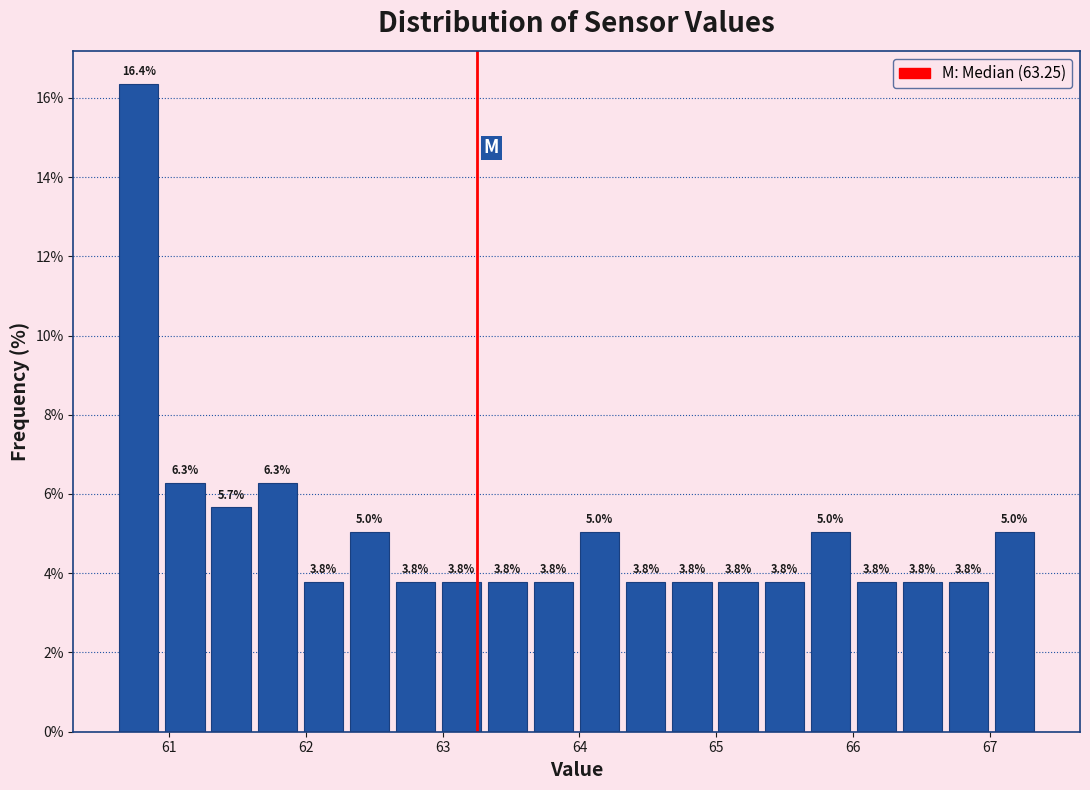

Around what value on the x-axis is the tallest bar? Give the approximate position of its centre, as read against the axis.

60.8